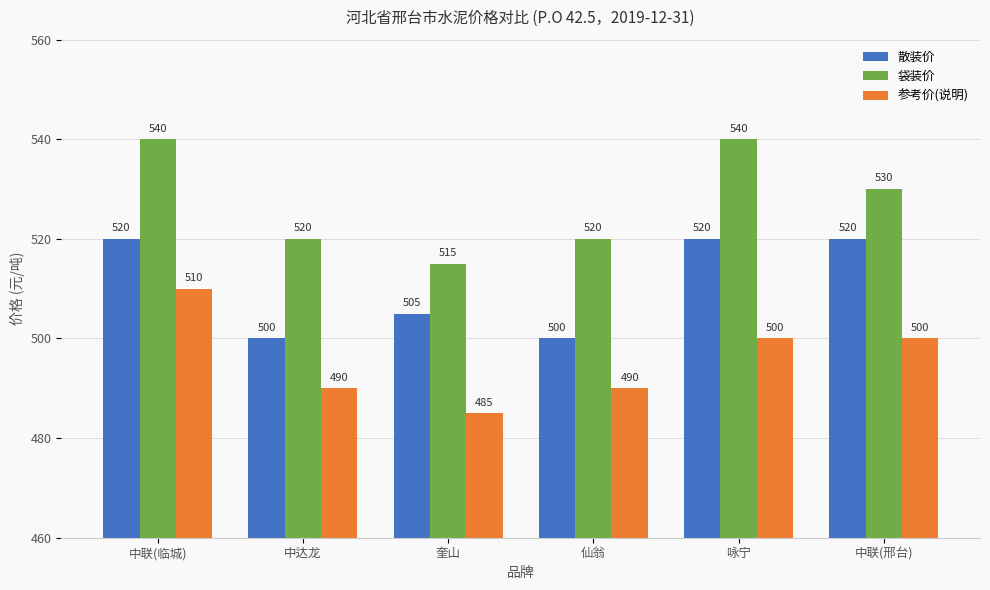

How many categories are shown in the chart?

6